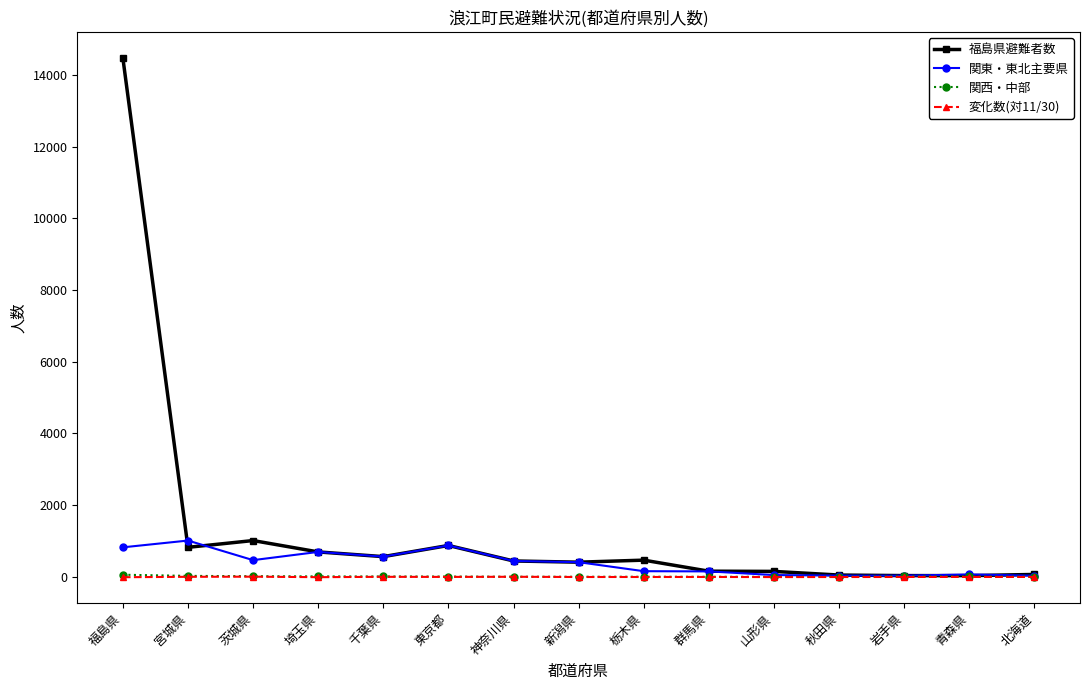

Which series has the largest total across all categories?

福島県避難者数